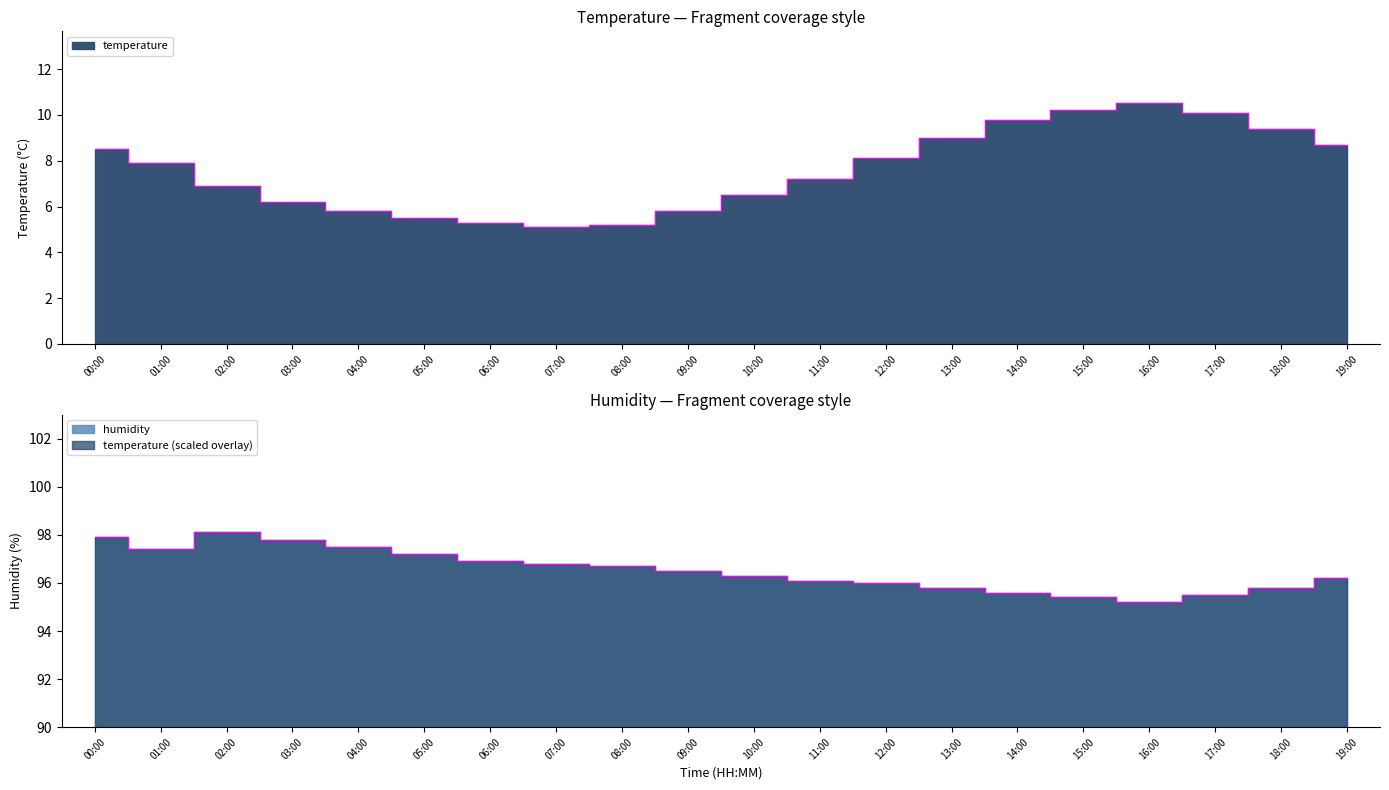

At which label does temperature reach its peak?

16:00